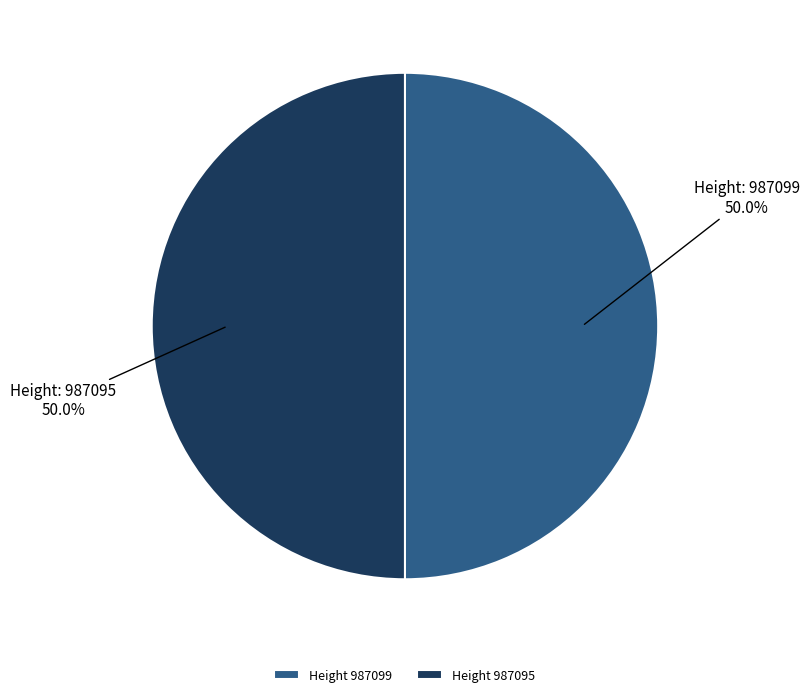

What is the total percentage of Height 987095 and Height 987099?

100.0%